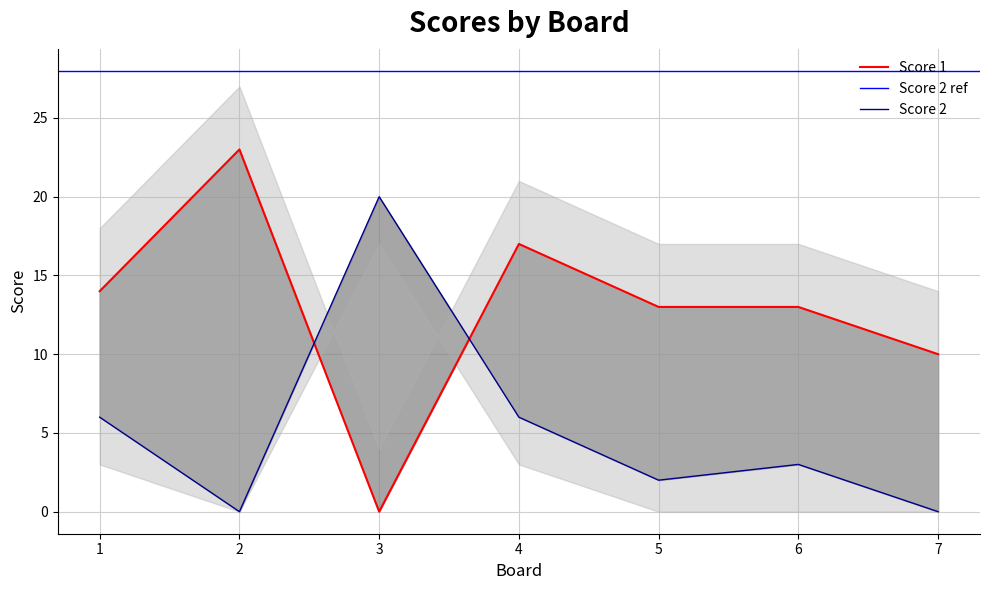

Which series ends up on top after the final intersection of Score 1 and Score 2?

Score 1